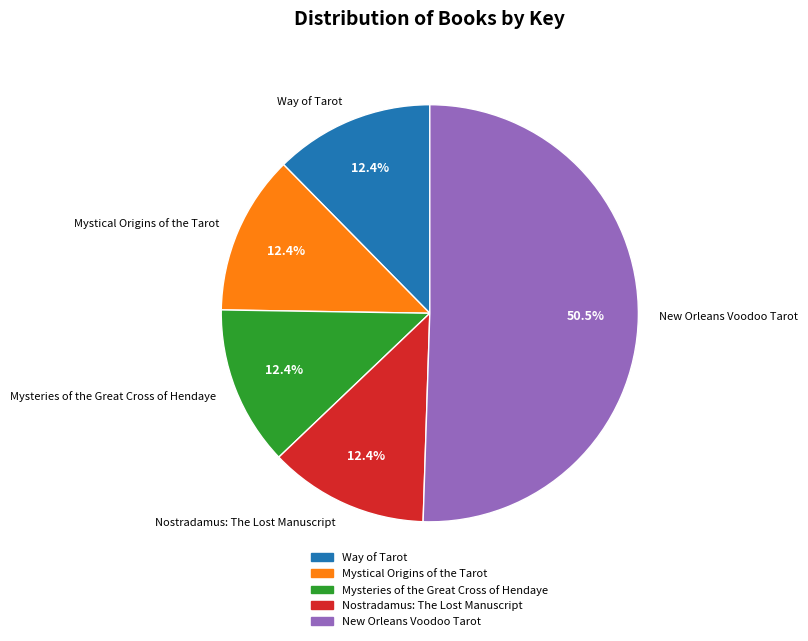

Which category has the biggest portion of the pie?

New Orleans Voodoo Tarot